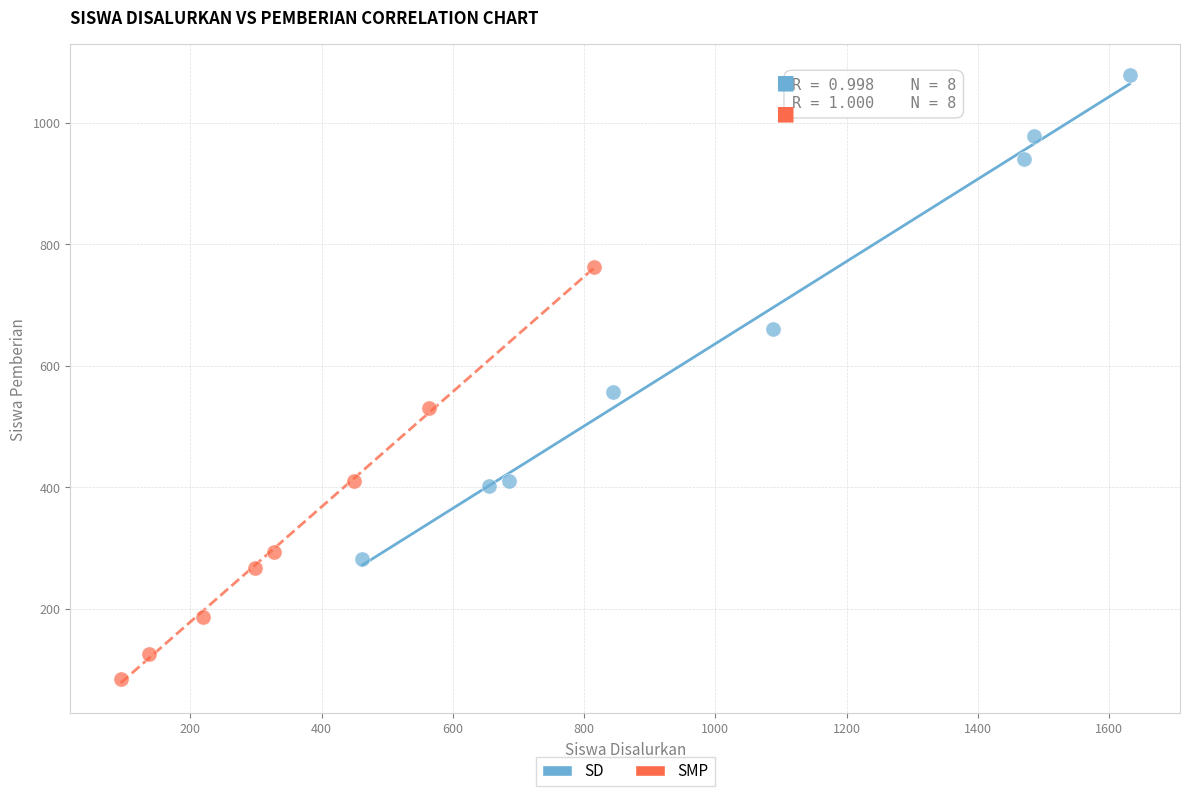

Which series contains the lowest Y value?

SMP